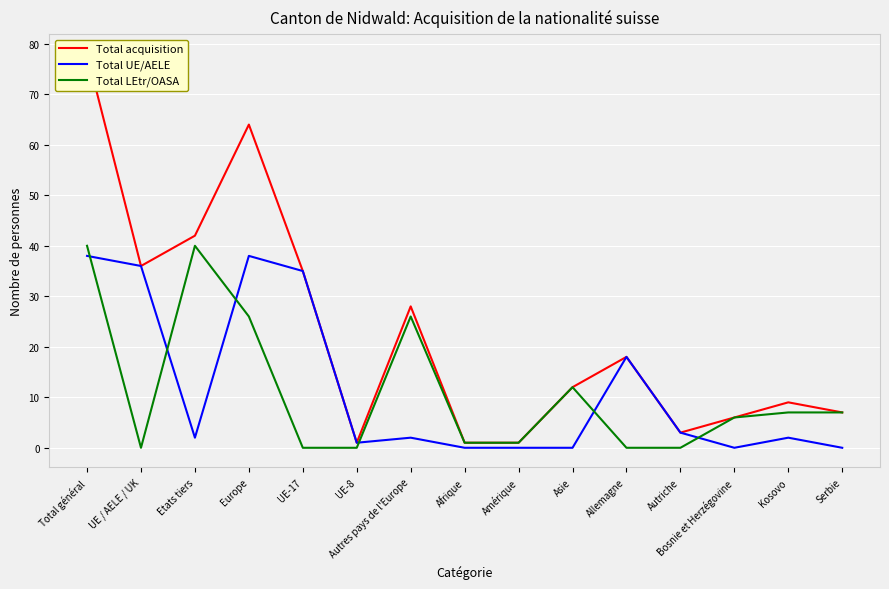

Reading left to right, transcribe all the data shown in this chart.

Total acquisition: 78	36	42	64	35	1	28	1	1	12	18	3	6	9	7
Total UE/AELE: 38	36	2	38	35	1	2	0	0	0	18	3	0	2	0
Total LEtr/OASA: 40	0	40	26	0	0	26	1	1	12	0	0	6	7	7